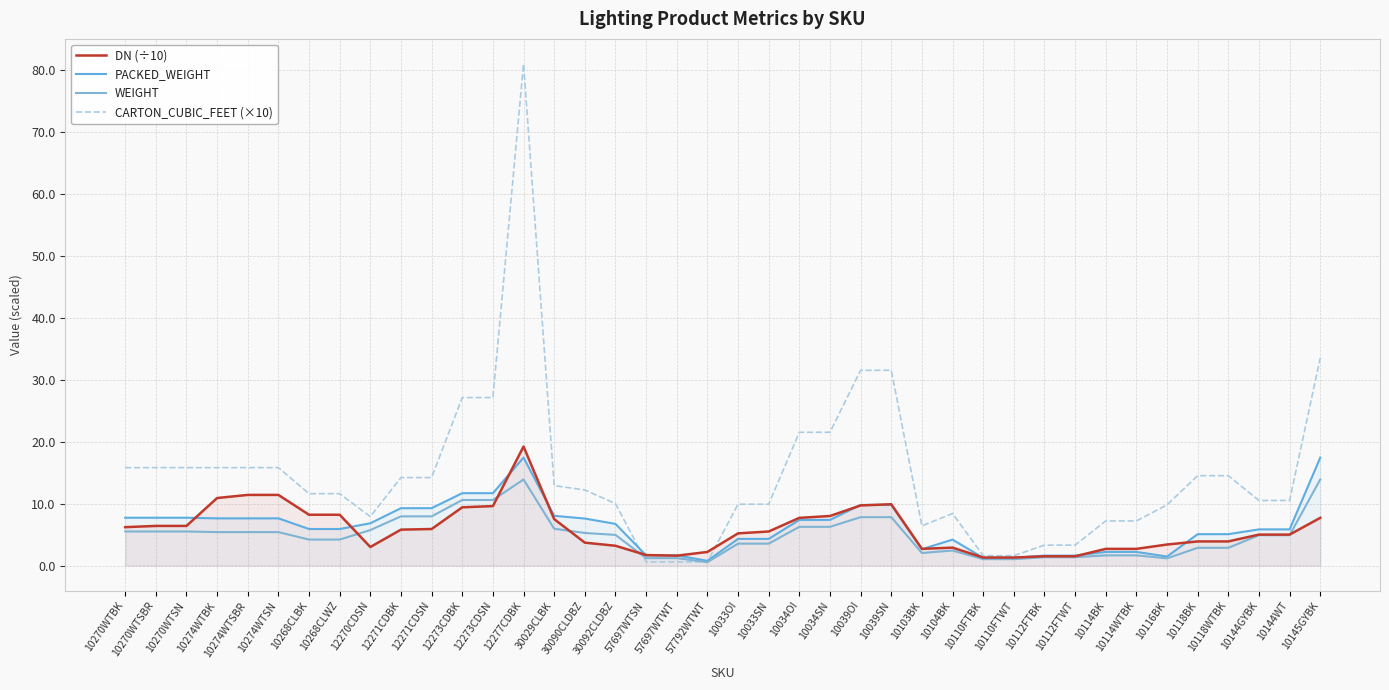

Is it true that PACKED_WEIGHT equals 1.3 at 10110FTBK?

True